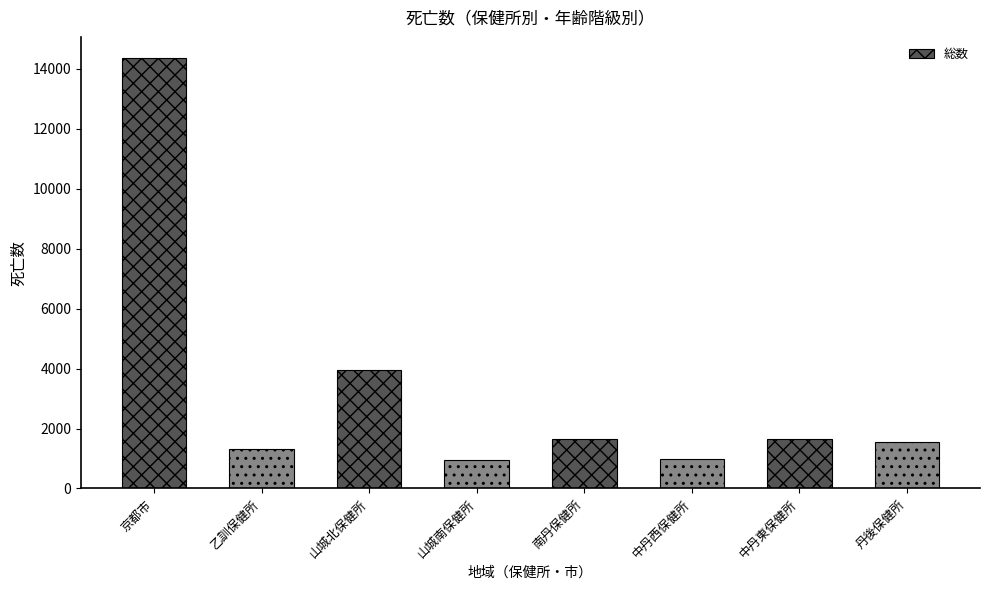

What is the label of the 8th bar from the right?

京都市